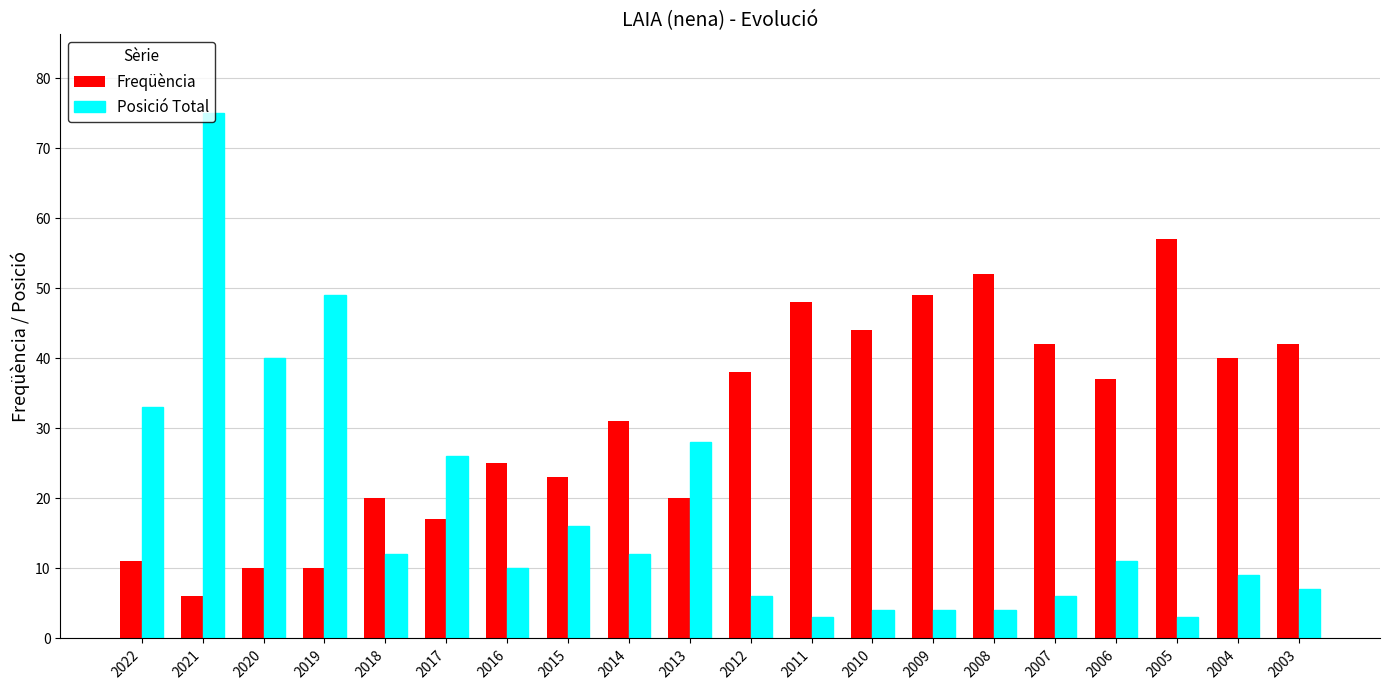

Reading right to left, transcribe all the data shown in this chart.

Freqüència: 42	40	57	37	42	52	49	44	48	38	20	31	23	25	17	20	10	10	6	11
Posició Total: 7	9	3	11	6	4	4	4	3	6	28	12	16	10	26	12	49	40	75	33